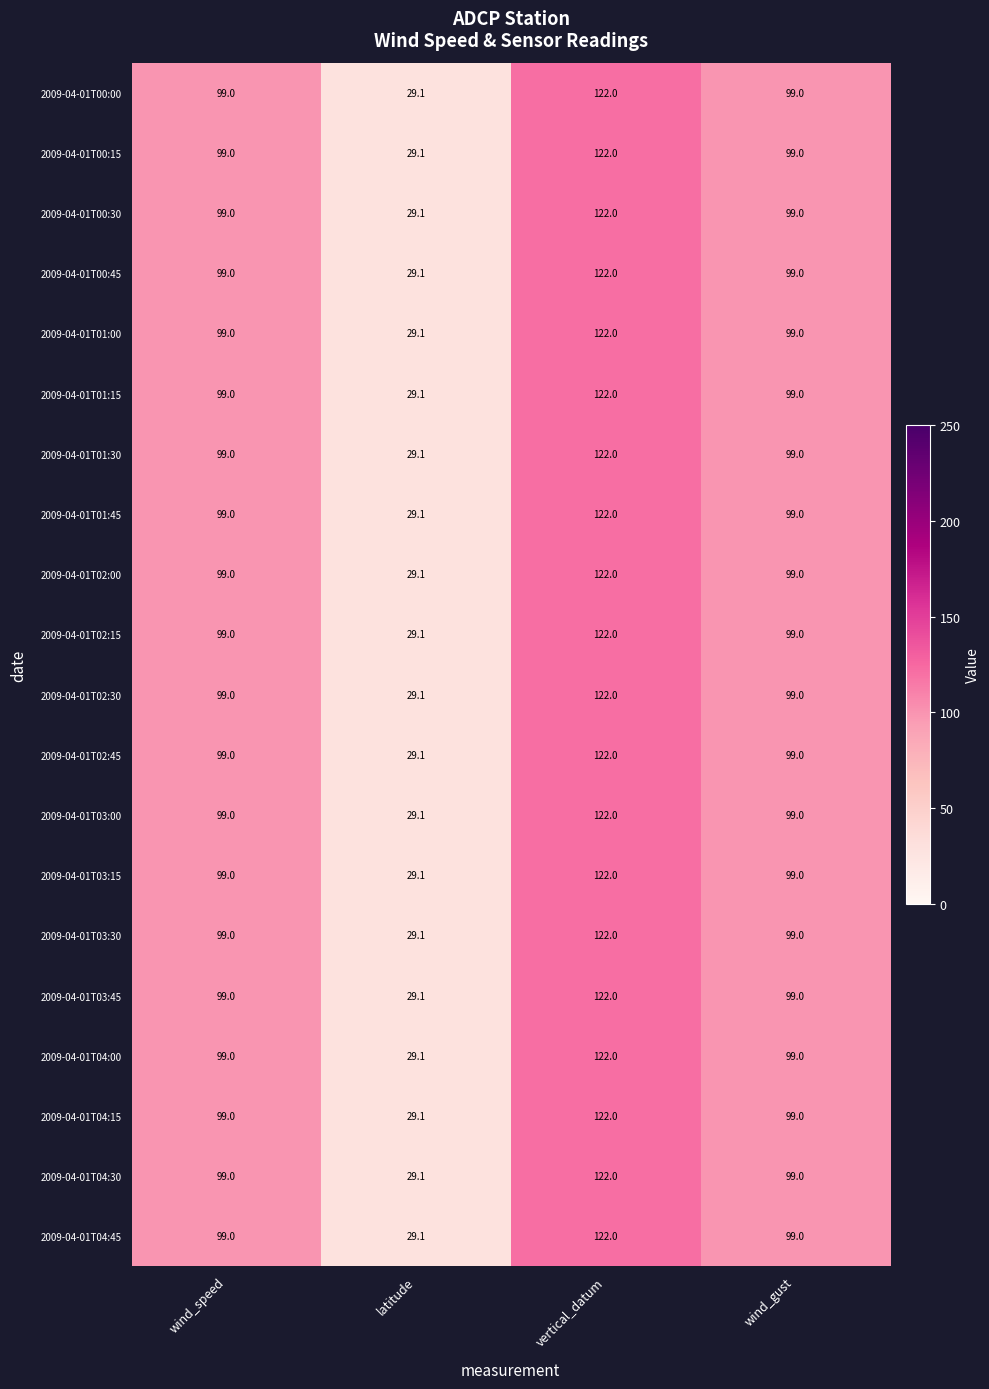

True or false: 2009-04-01T01:30 has a value of 29.1 at latitude.

True